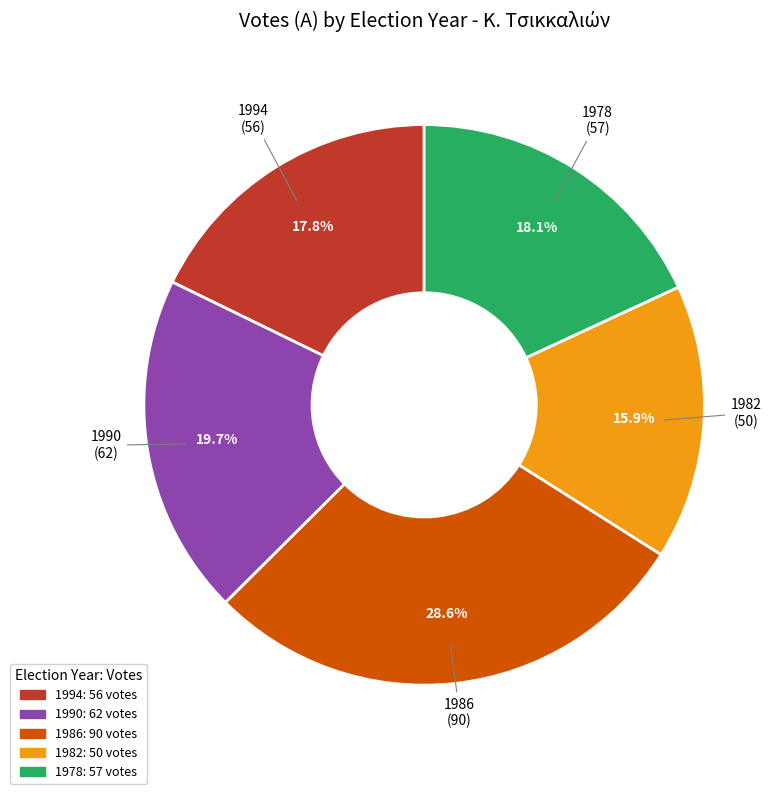

What is the ratio of the value at 1990 to the value at 1982?

1.2